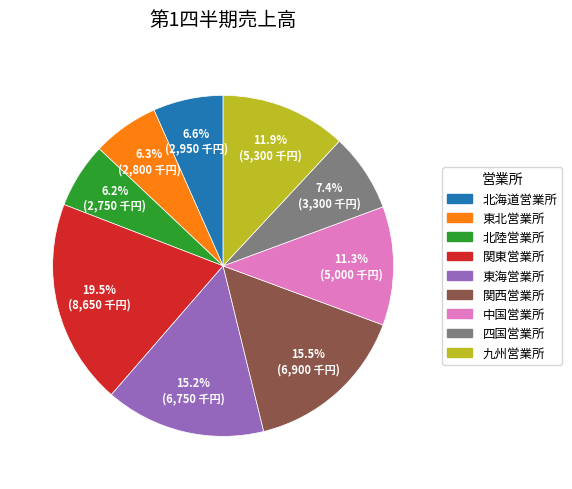

True or false: 四国営業所 accounts for 19% of the total.

False